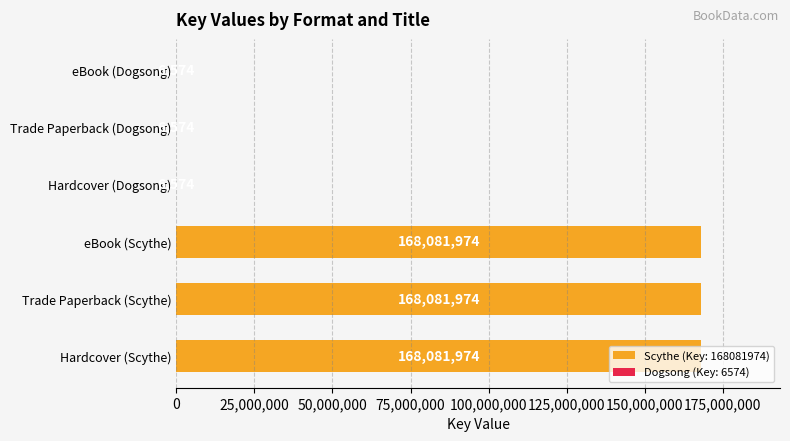

Between Trade Paperback (Dogsong) and Hardcover (Scythe), which is larger?

Hardcover (Scythe)